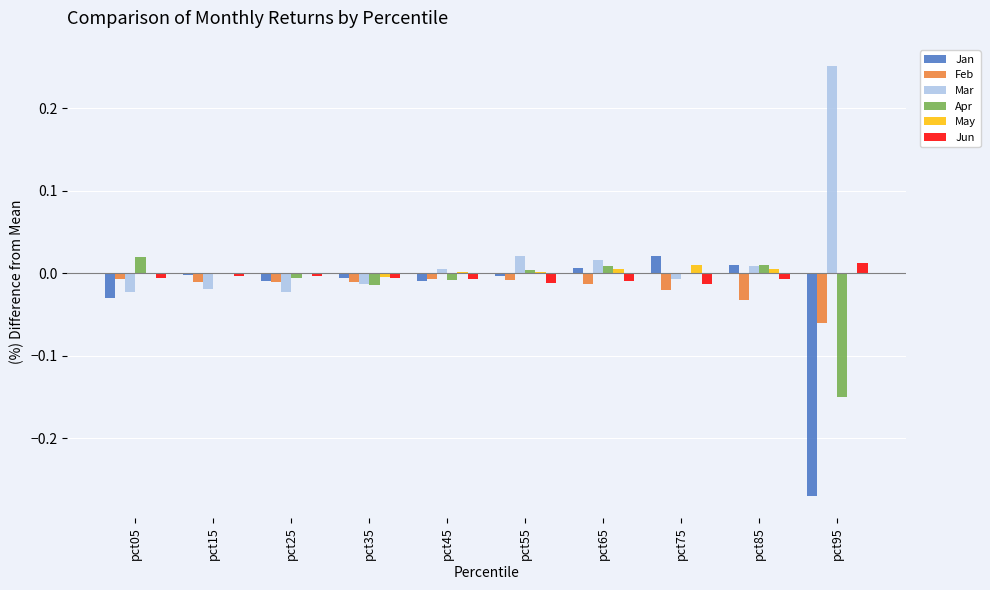

The Feb series shows -0.0 at pct75. True or false?

True